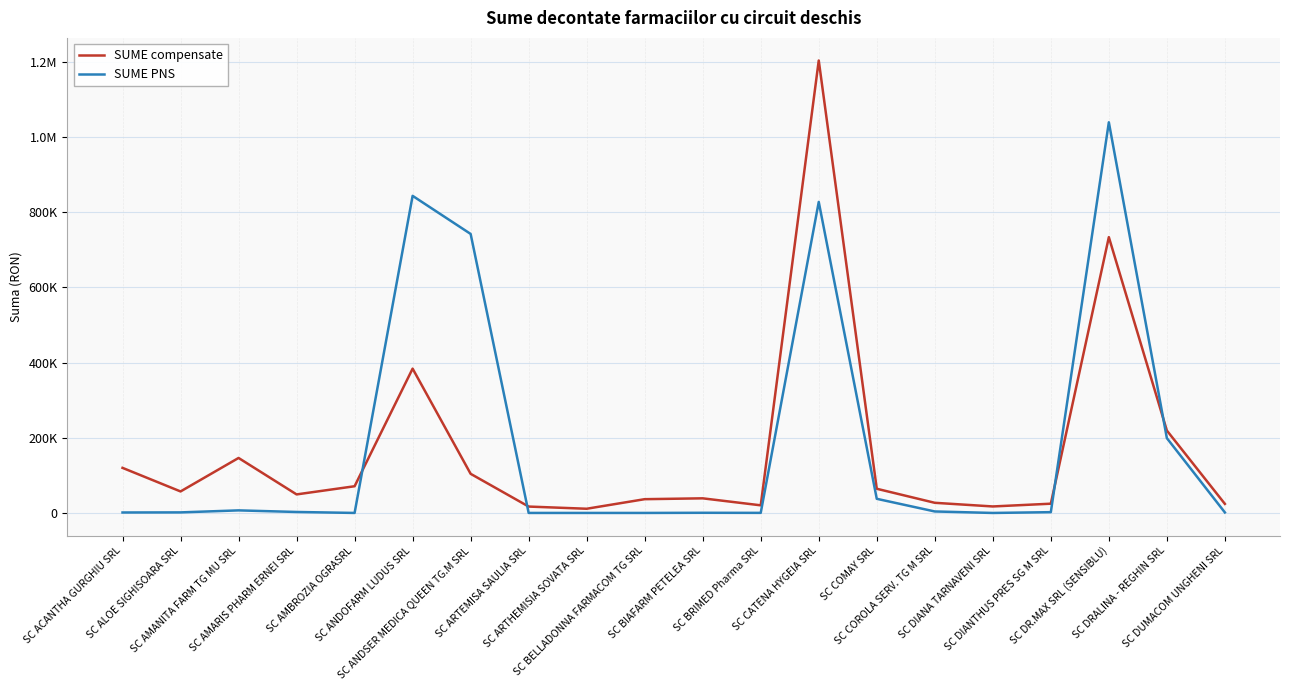

What is the approximate value of SUME PNS at SC ARTEMISA SAULIA SRL?

112.8